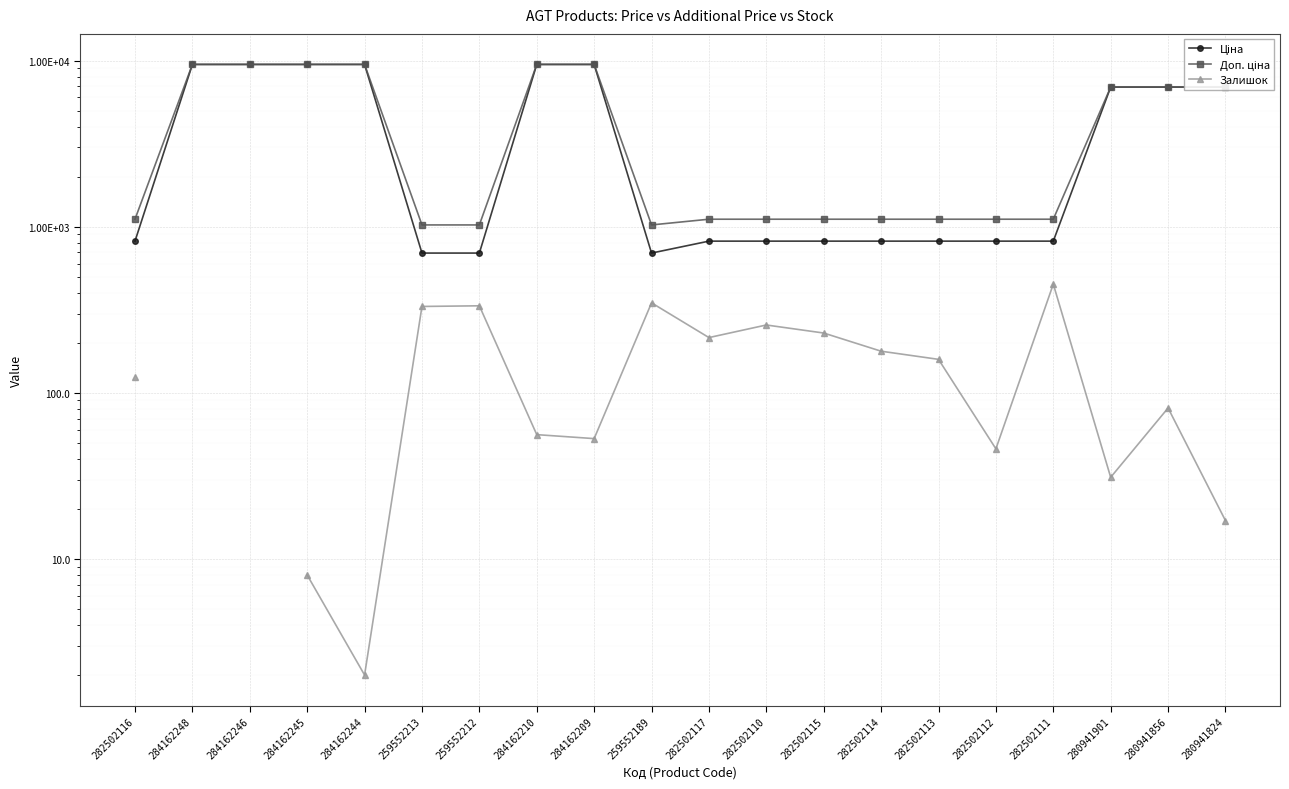

How many categories are shown in the chart?

20